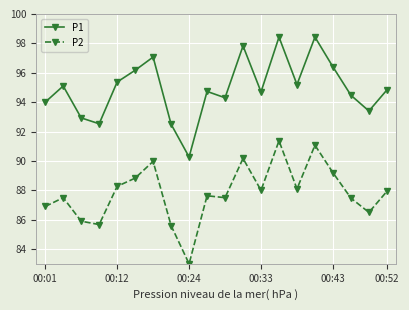

Which series has the largest range (max minus min)?

P2